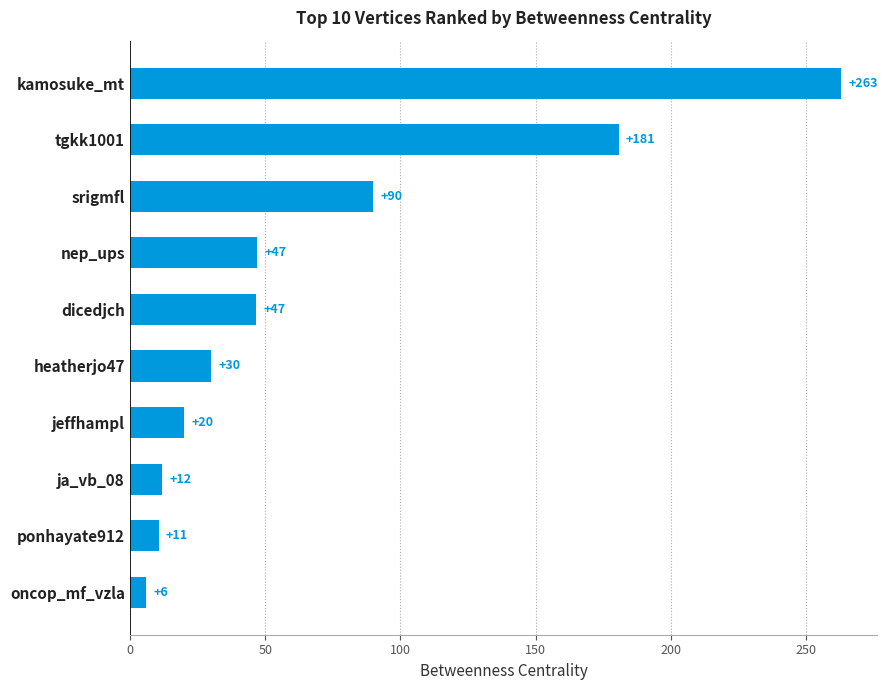

True or false: the data shows 72.4 at dicedjch.

False